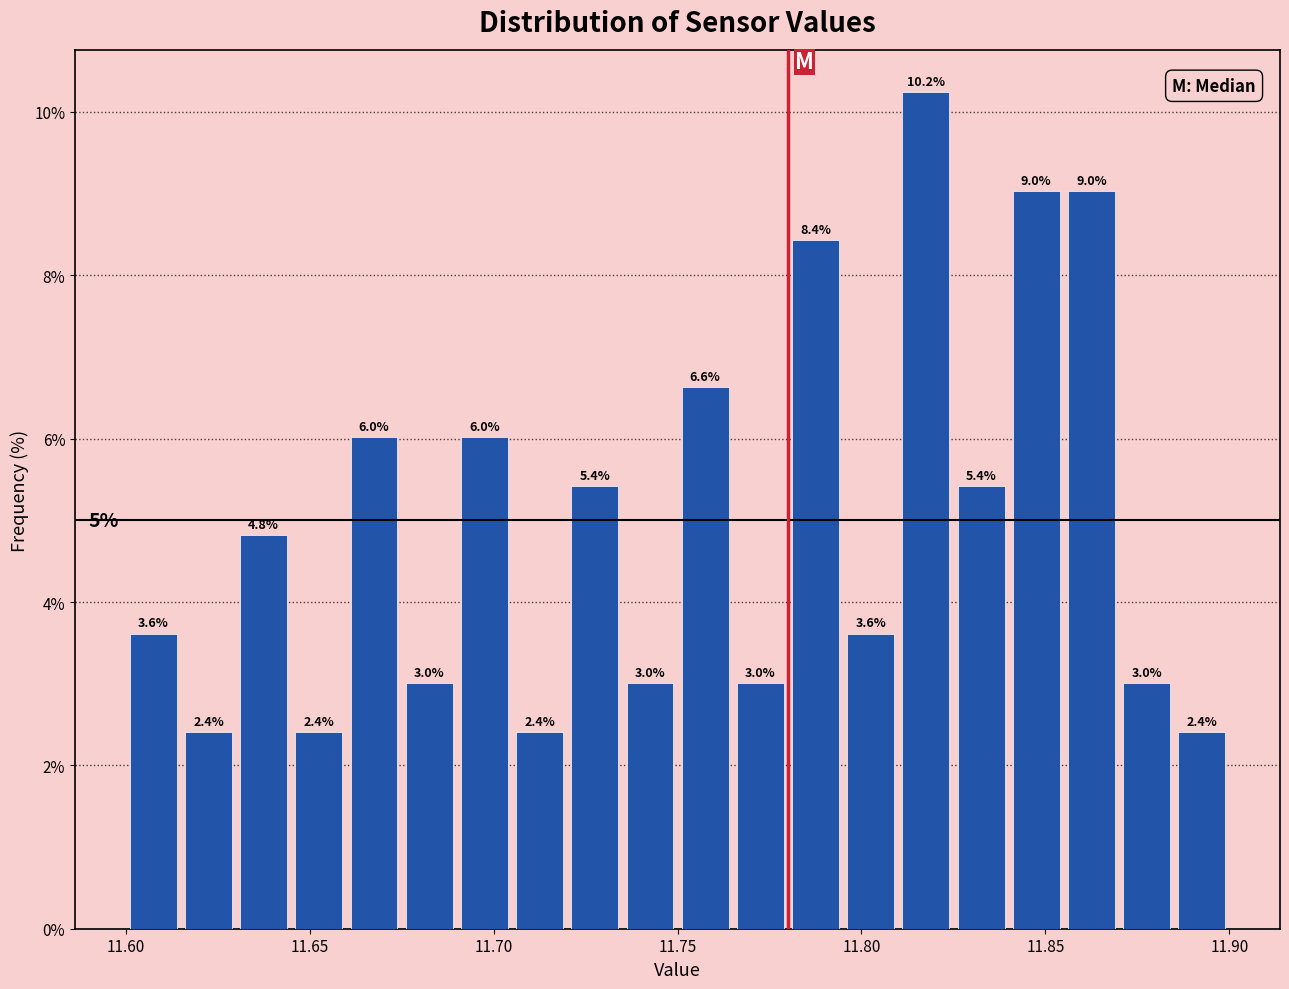

Around what value on the x-axis is the tallest bar? Give the approximate position of its centre, as read against the axis.

11.820